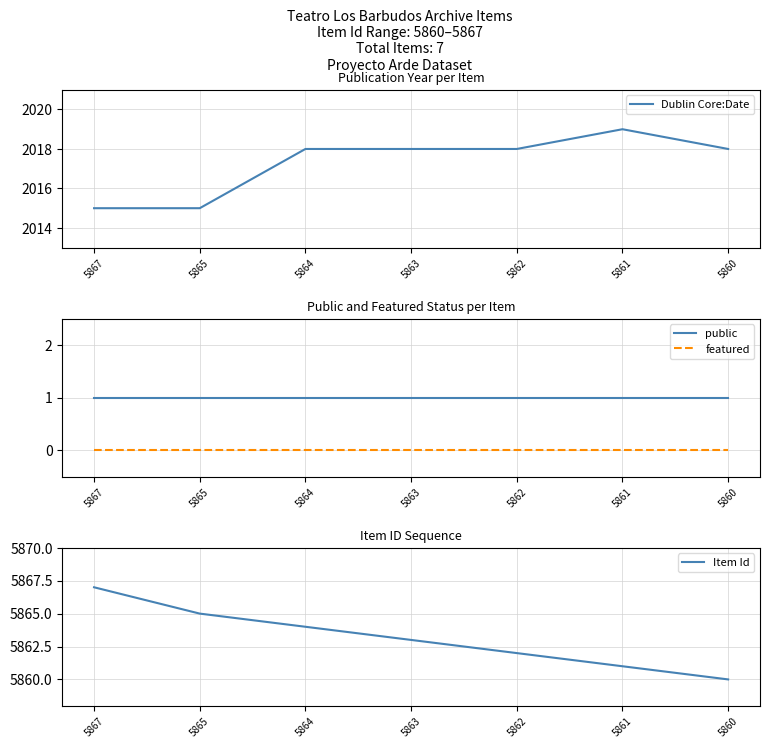

How many lines are shown in the chart?

4